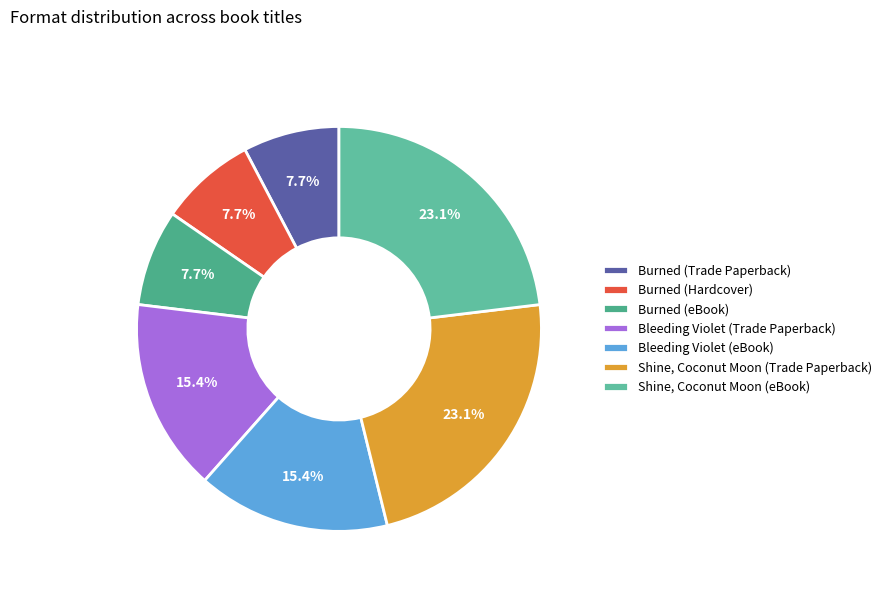

How many slices are in this pie chart?

7